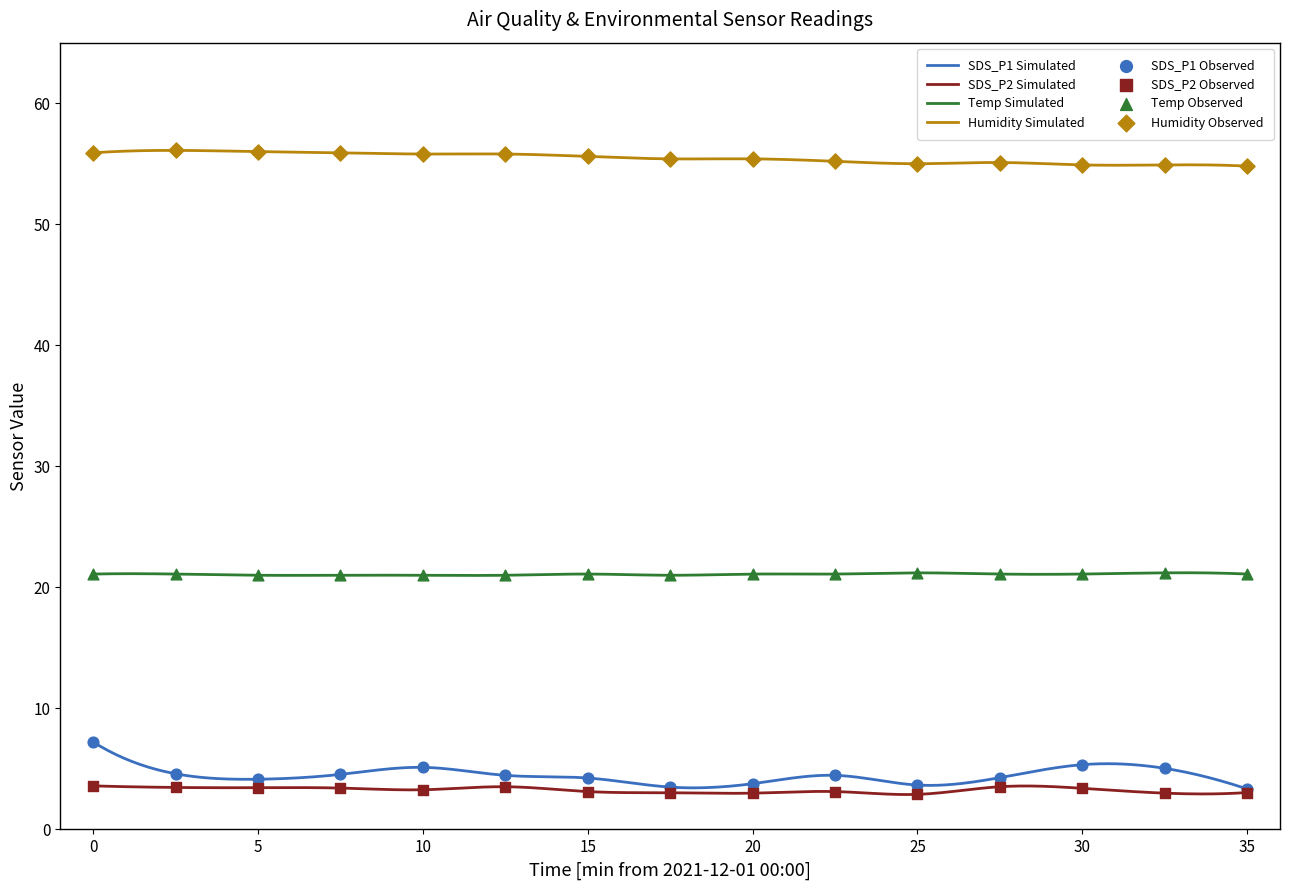

Which series reaches the minimum Y coordinate?

SDS_P2